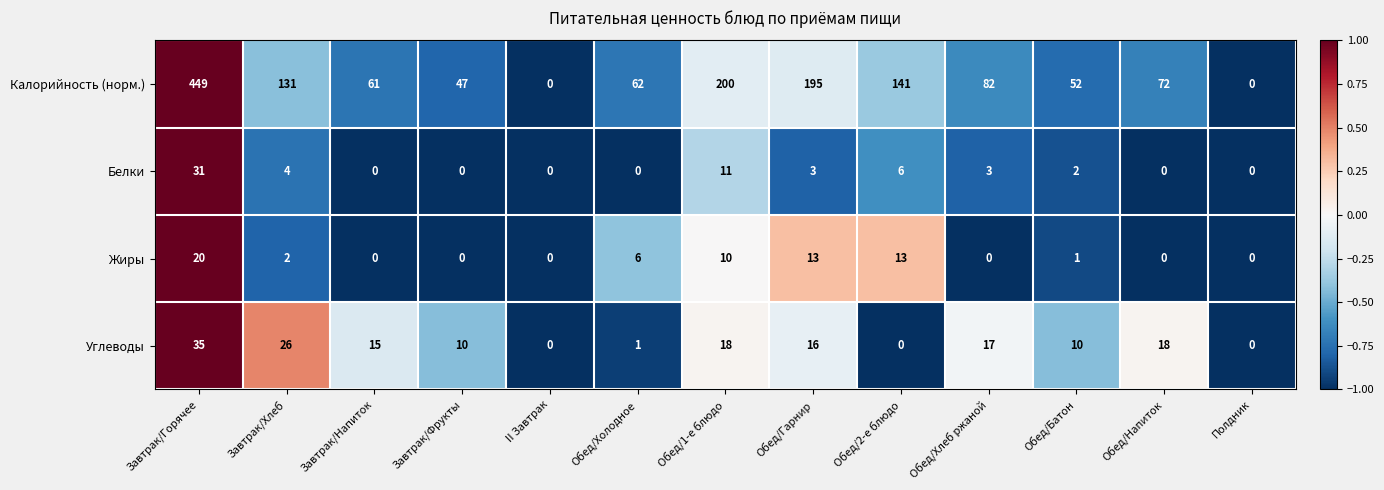

Read the Белки value at Завтрак/Хлеб, to the nearest 5.

5